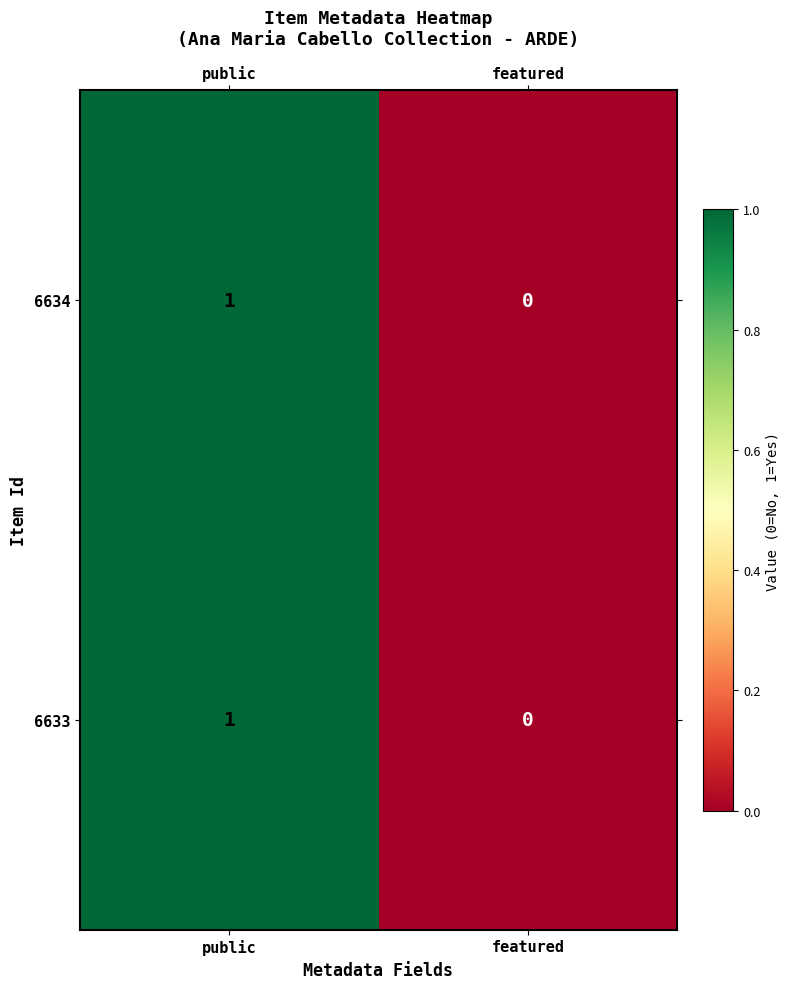

How many data points in 6633 are less than 1?

1